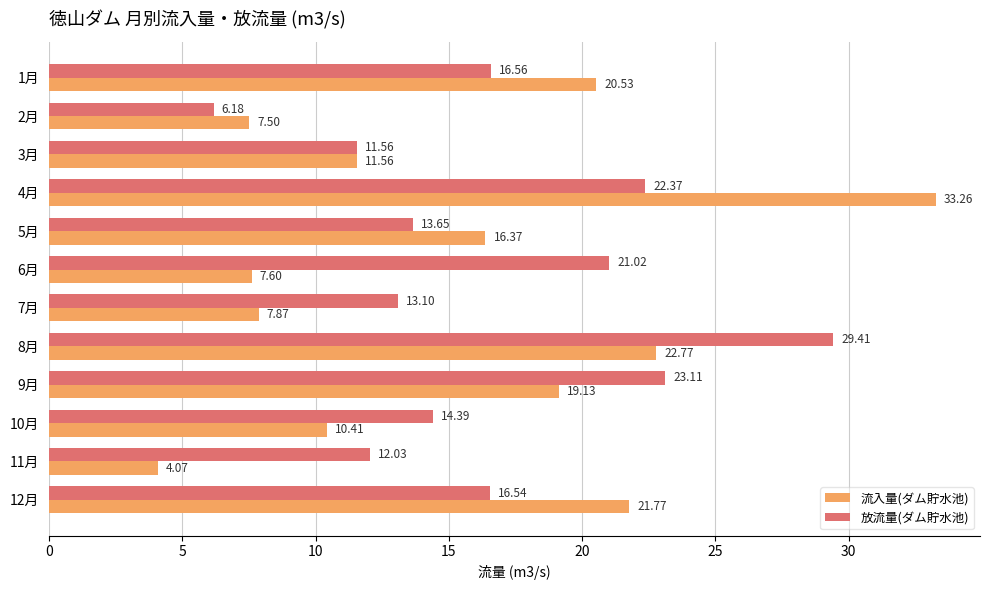

Rank the series by their average value, from highest to lowest.

放流量(ダム貯水池), 流入量(ダム貯水池)